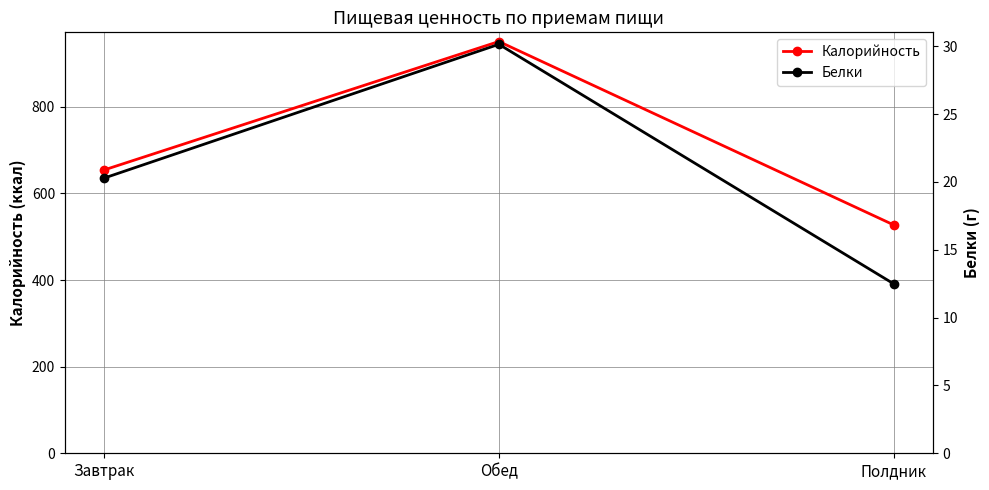

What is the minimum value shown in the chart?

12.5